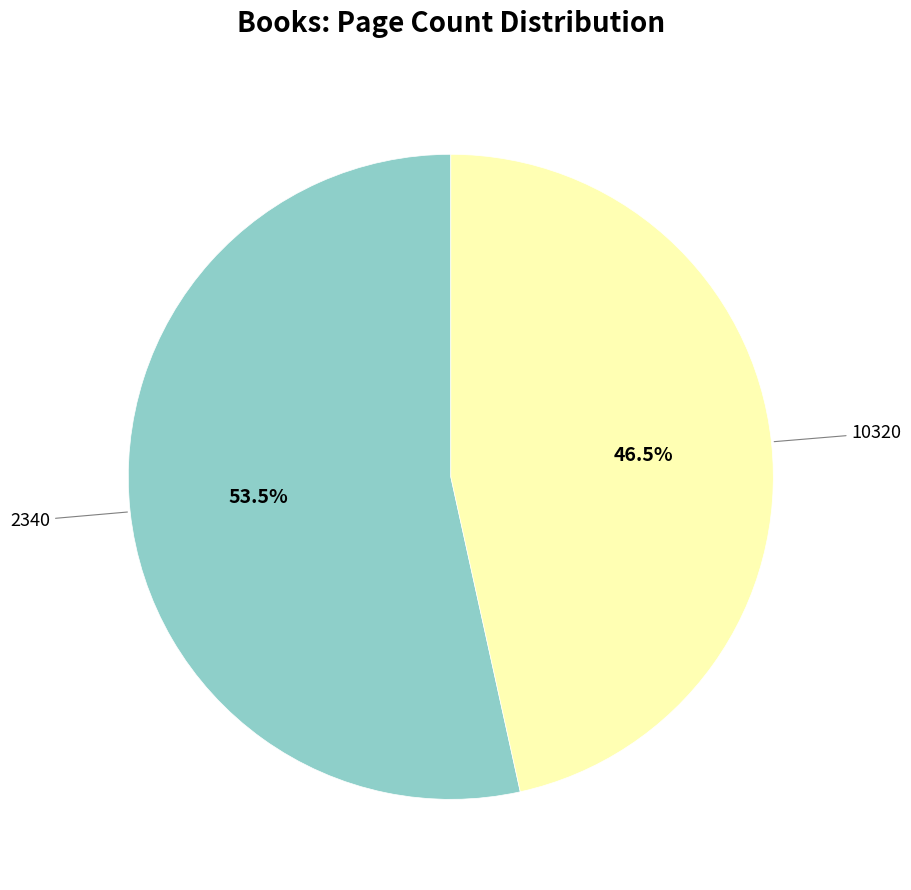

Which has a higher value, 2340 or 10320?

2340